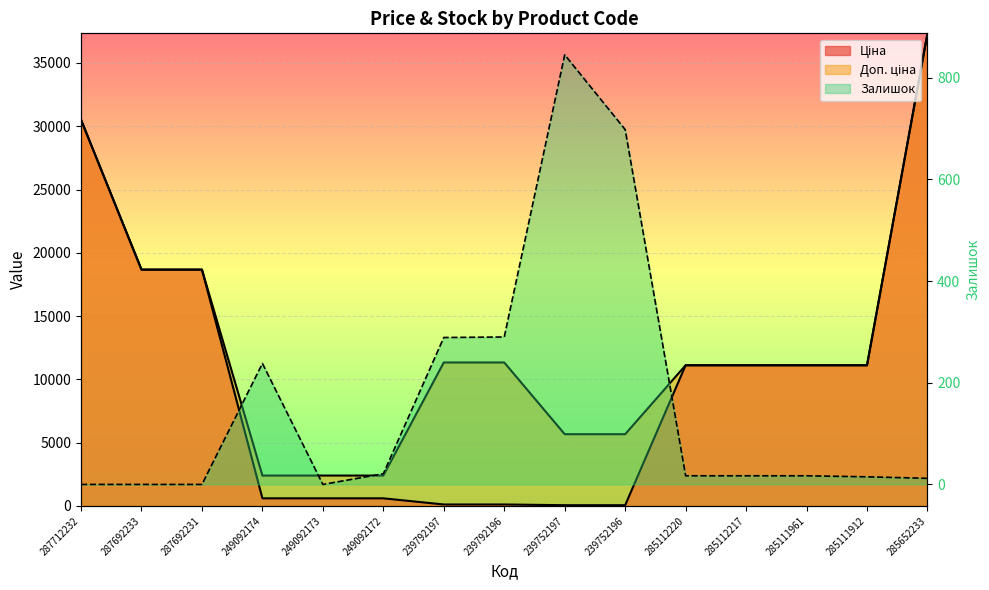

What position from the left is 285111912?

14